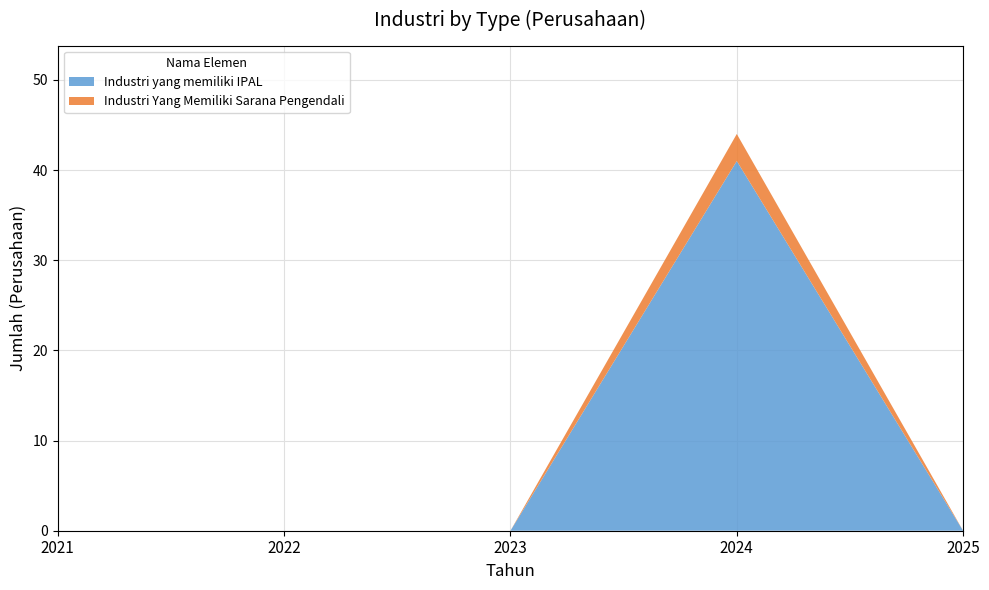

Reading left to right, extract all data points from this chart.

Industri yang memiliki IPAL: 0	0	0	41	0
Industri Yang Memiliki Sarana Pengendali: 0	0	0	3	0